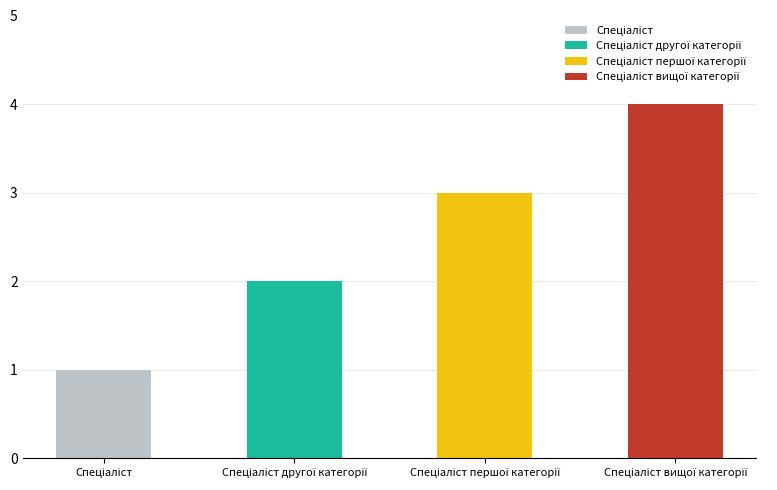

True or false: the data shows 4 at Спеціаліст вищої категорії.

True